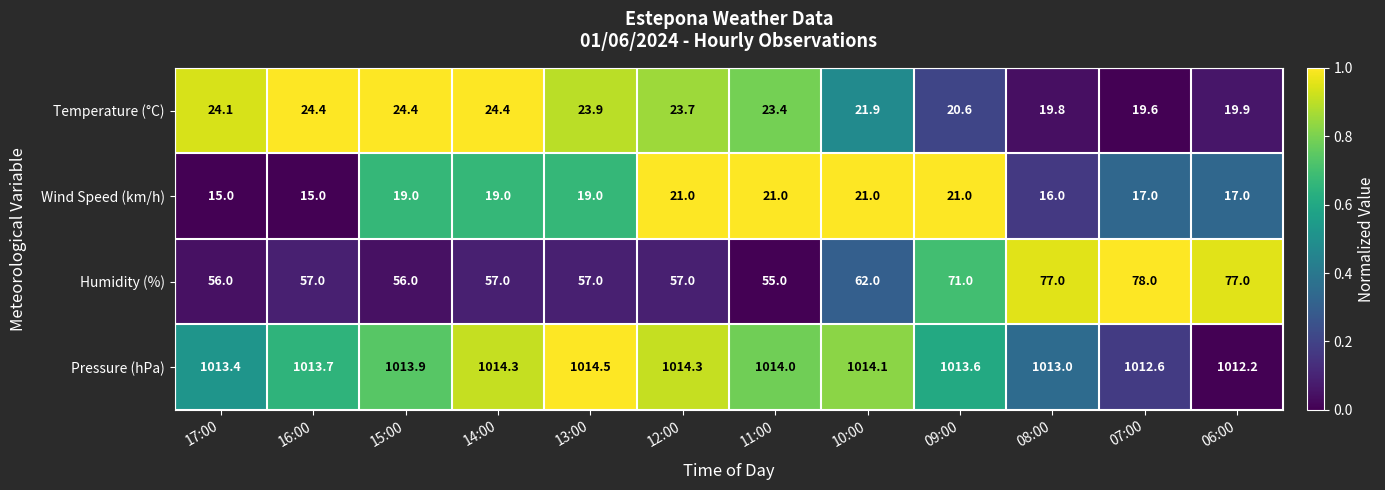

The Pressure (hPa) series shows 1013.0 at 08:00. True or false?

True